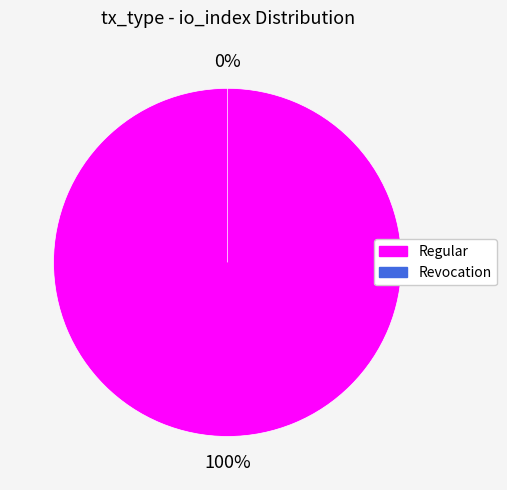

Between Regular and Revocation, which is larger?

Regular